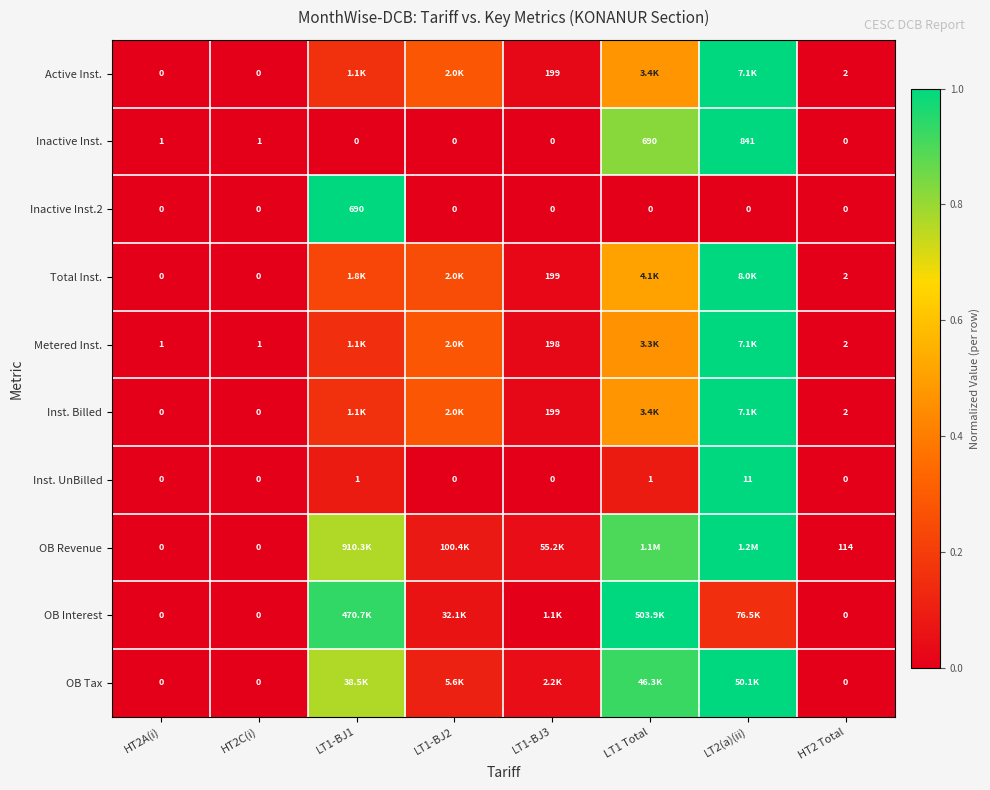

How many values in the Inactive Inst. series are below 1?

4